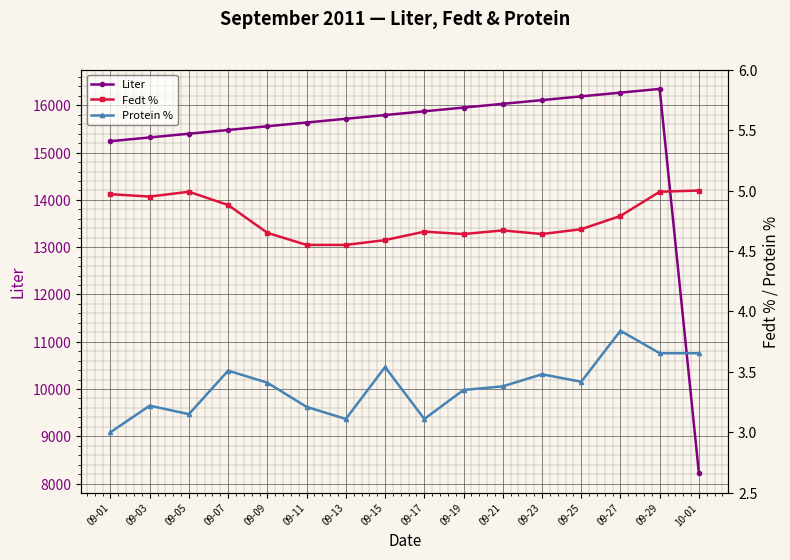

Rank the series at 09-11 from highest to lowest value.

Liter, Fedt %, Protein %